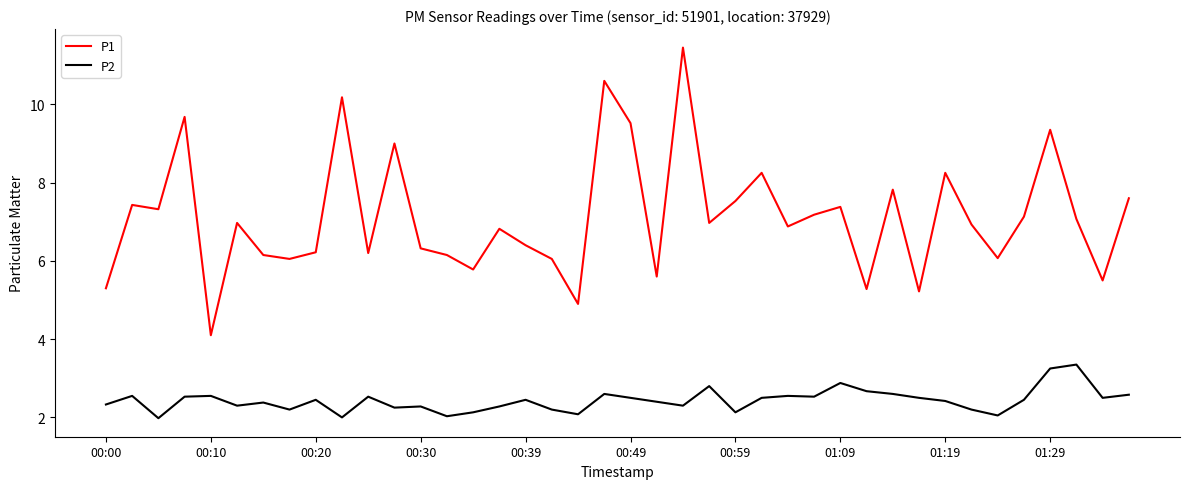

Which series has the largest total across all categories?

P1